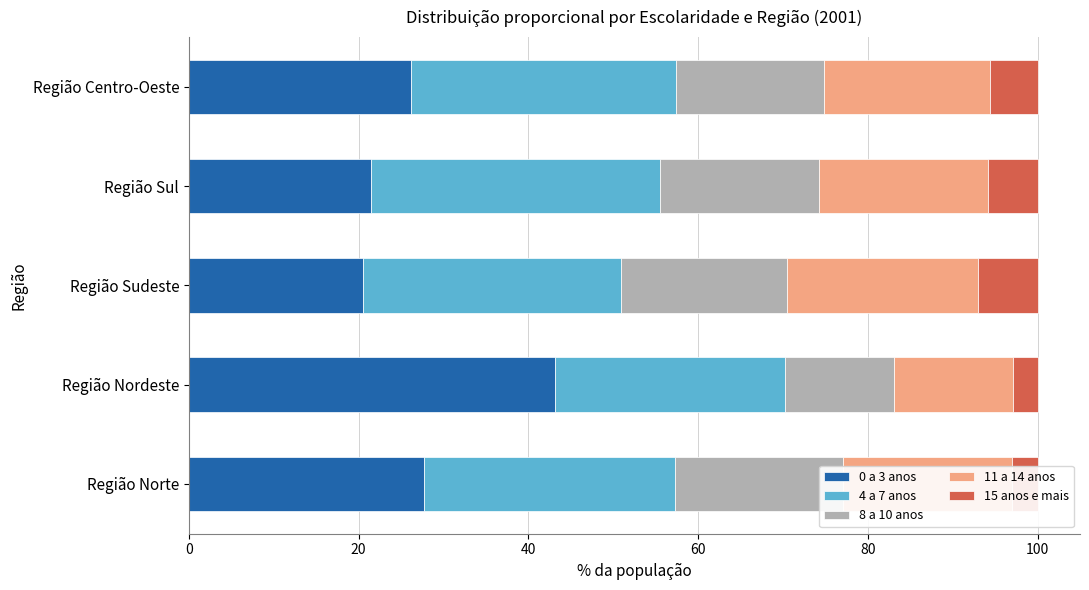

The value of 11 a 14 anos at Região Sudeste is 8.6. True or false?

False